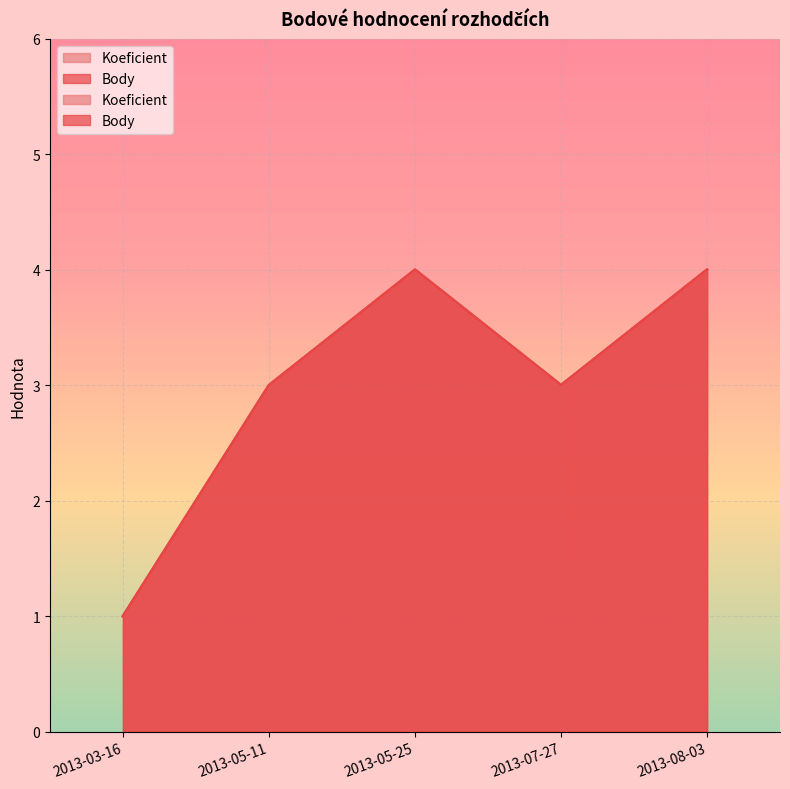

The value of Koeficient at 2013-05-11 is 2. True or false?

False